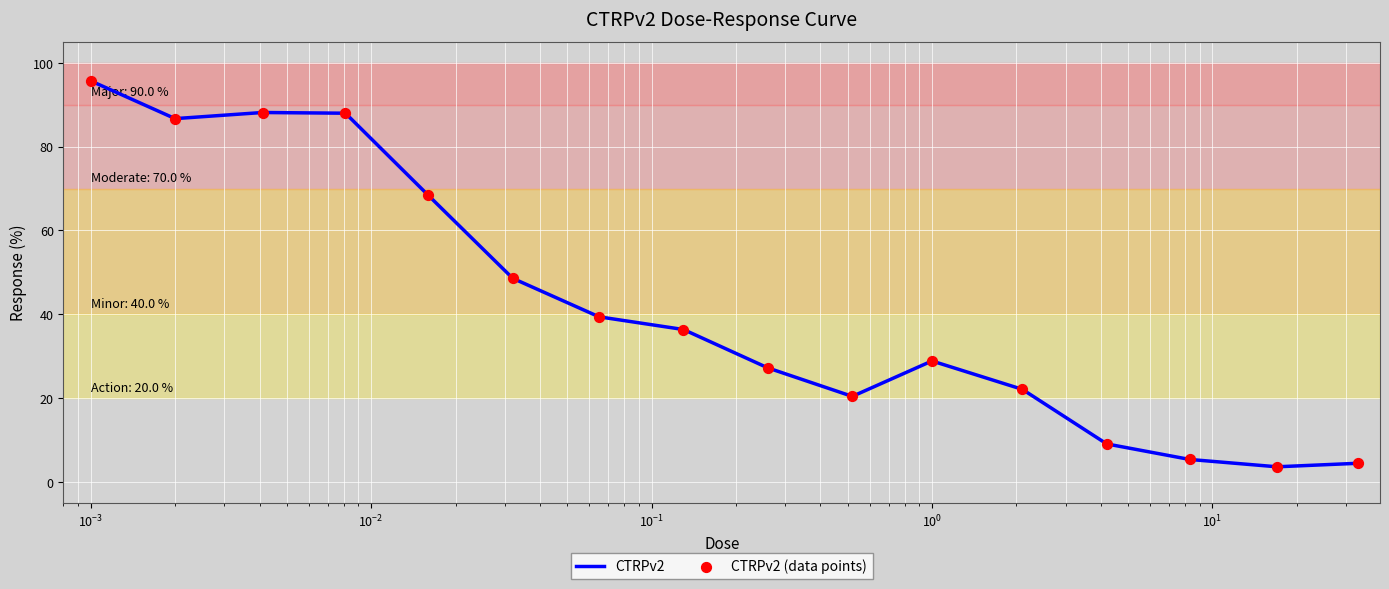

What is the difference between the maximum and minimum values?

92.1